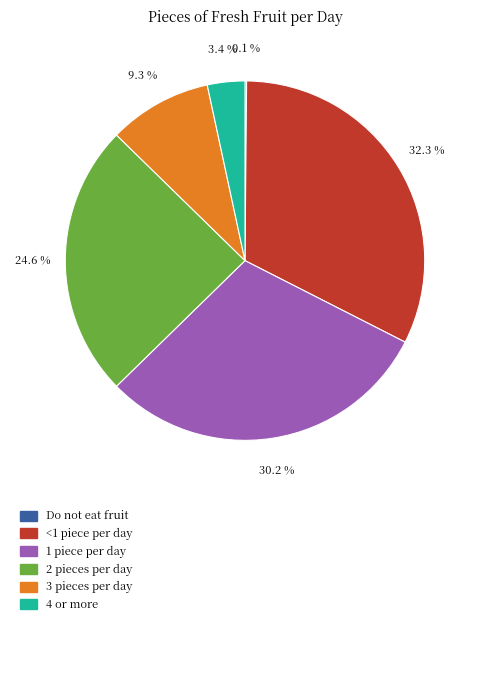

Does any single category account for the majority?

No